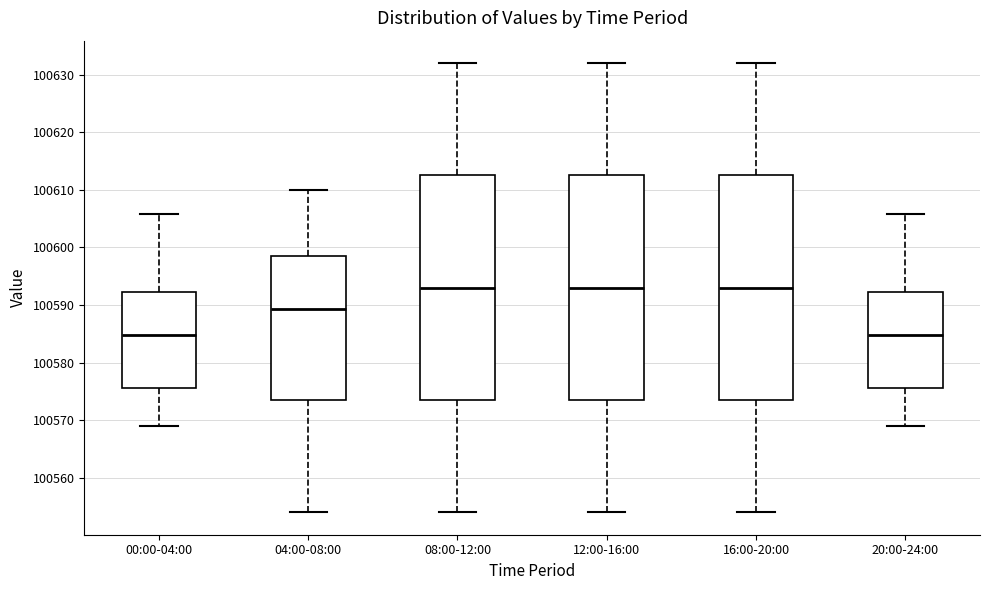

Reading left to right, read every box against the y-axis: the position of its median line, the range the box covers, and the ends of its whiskers. The values are not printed on the chart, so give them approximately, as read against the axis.

00:00-04:00: median 100585, box 100576 to 100592, whiskers 100569 to 100606
04:00-08:00: median 100589, box 100574 to 100599, whiskers 100554 to 100610
08:00-12:00: median 100593, box 100574 to 100613, whiskers 100554 to 100632
12:00-16:00: median 100593, box 100574 to 100613, whiskers 100554 to 100632
16:00-20:00: median 100593, box 100574 to 100613, whiskers 100554 to 100632
20:00-24:00: median 100585, box 100576 to 100592, whiskers 100569 to 100606